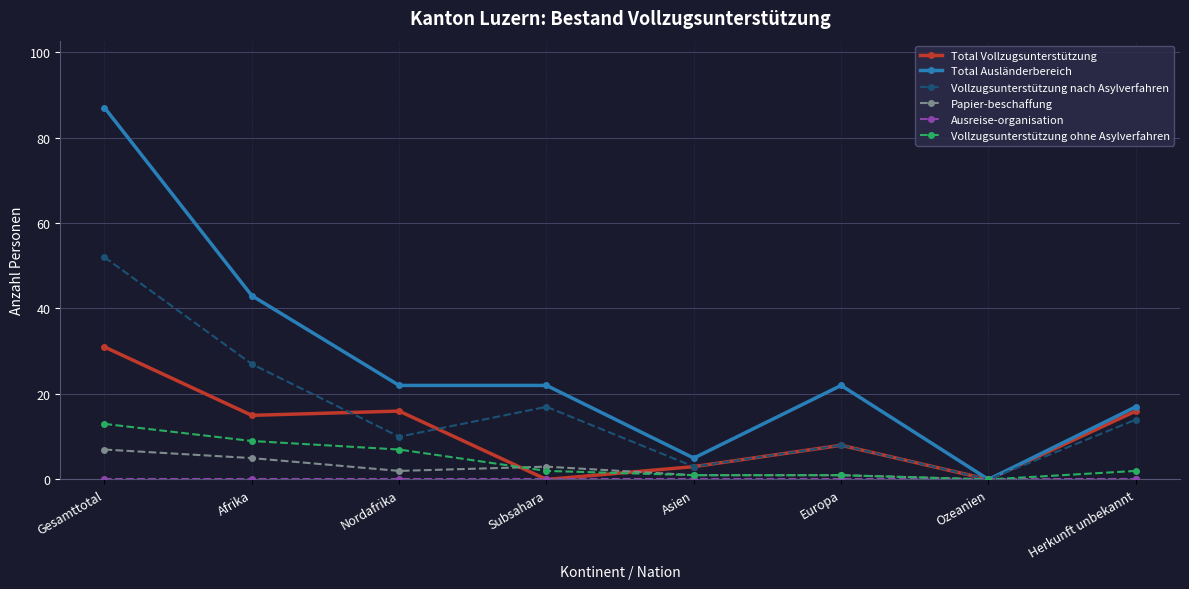

What is the value of the Vollzugsunterstützung nach Asylverfahren point at the 6th from the left?

8